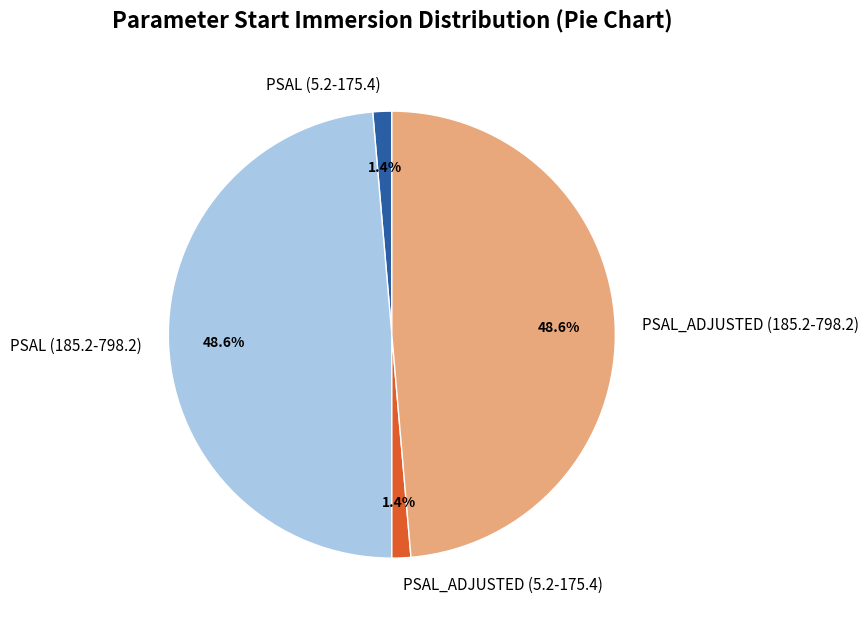

Approximately how many times larger is the value at PSAL (185.2-798.2) compared to PSAL_ADJUSTED (185.2-798.2)?

1.0